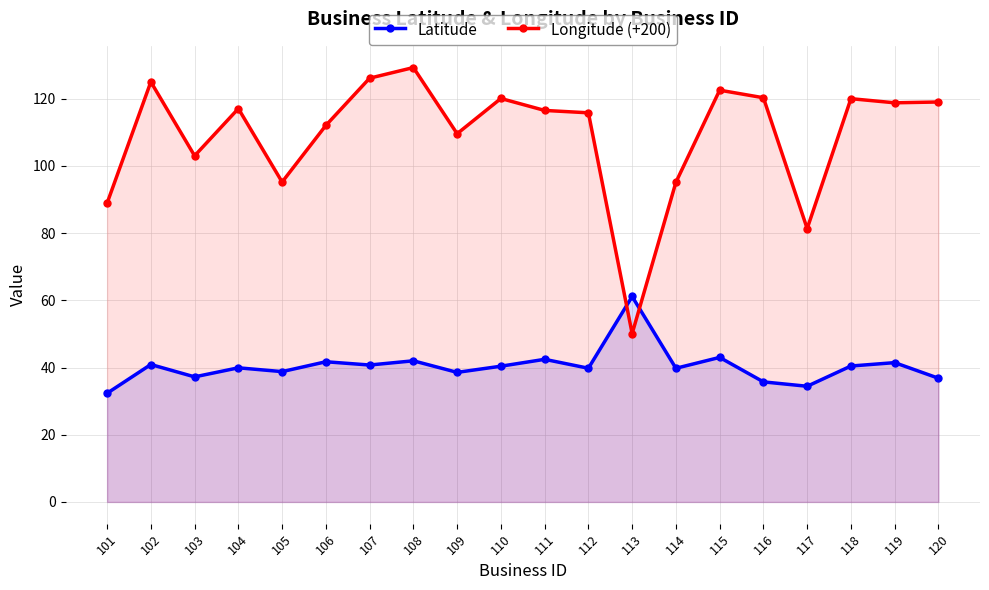

What value does the Longitude (+200) series have at 105?

95.2